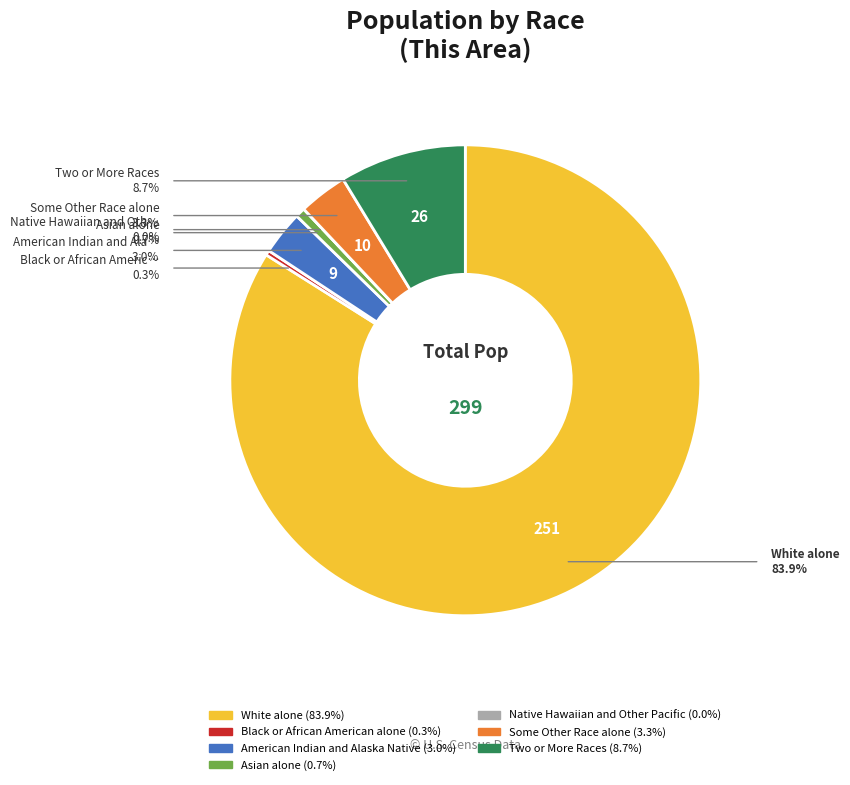

Does American Indian and Alaska Native represent more than half of the total?

No